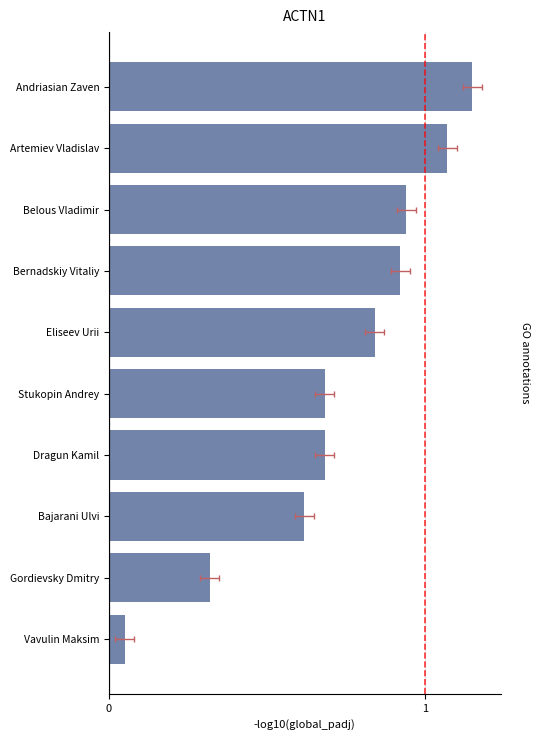

How many series are shown in this chart?

1